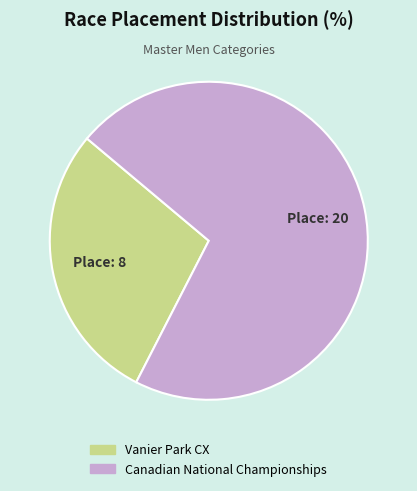

Combined, do Canadian National Championships and Vanier Park CX account for over 50%?

Yes